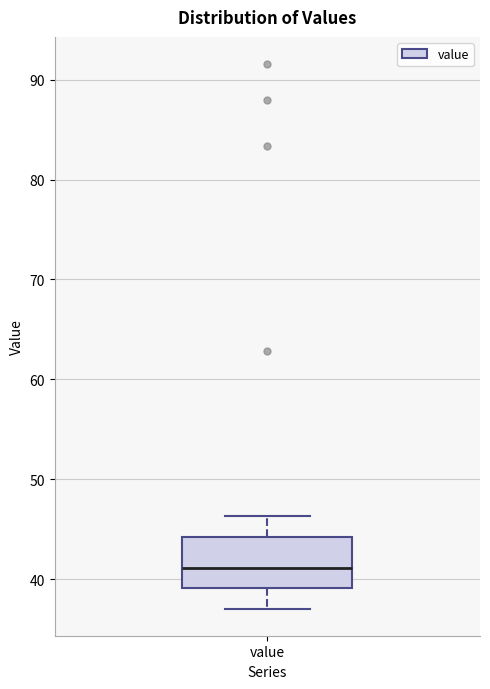

Where is the lower edge of the box for value on the y-axis? The values are not printed on the chart, so give them approximately, as read against the axis.

39